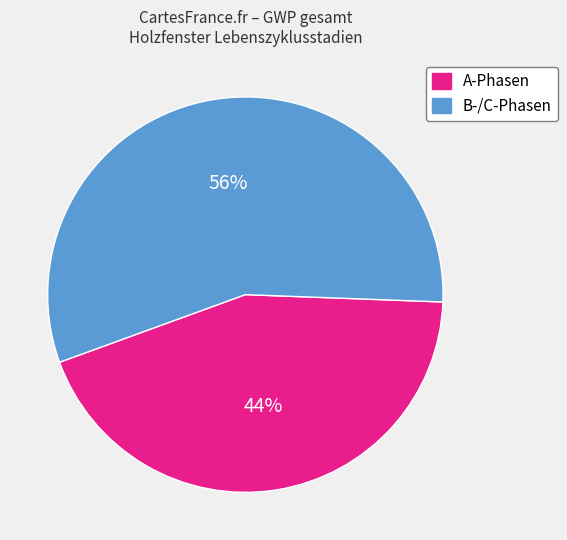

To the nearest percent, what is the difference between the B-/C-Phasen and A-Phasen slice percentages?

12%